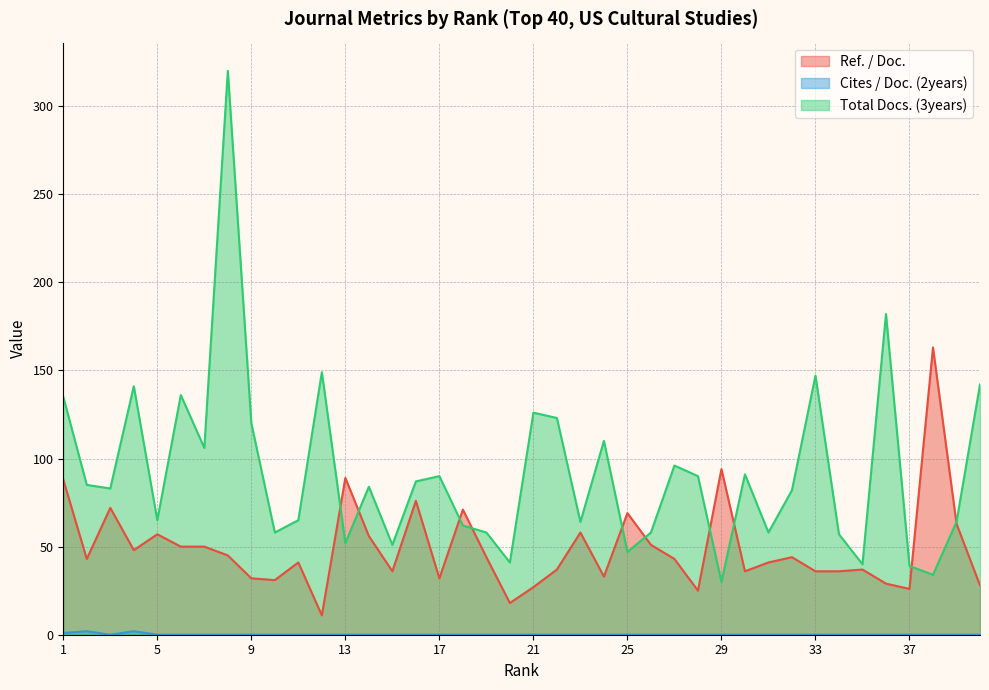

How many data points in Total Docs. (3years) are above 84?

19